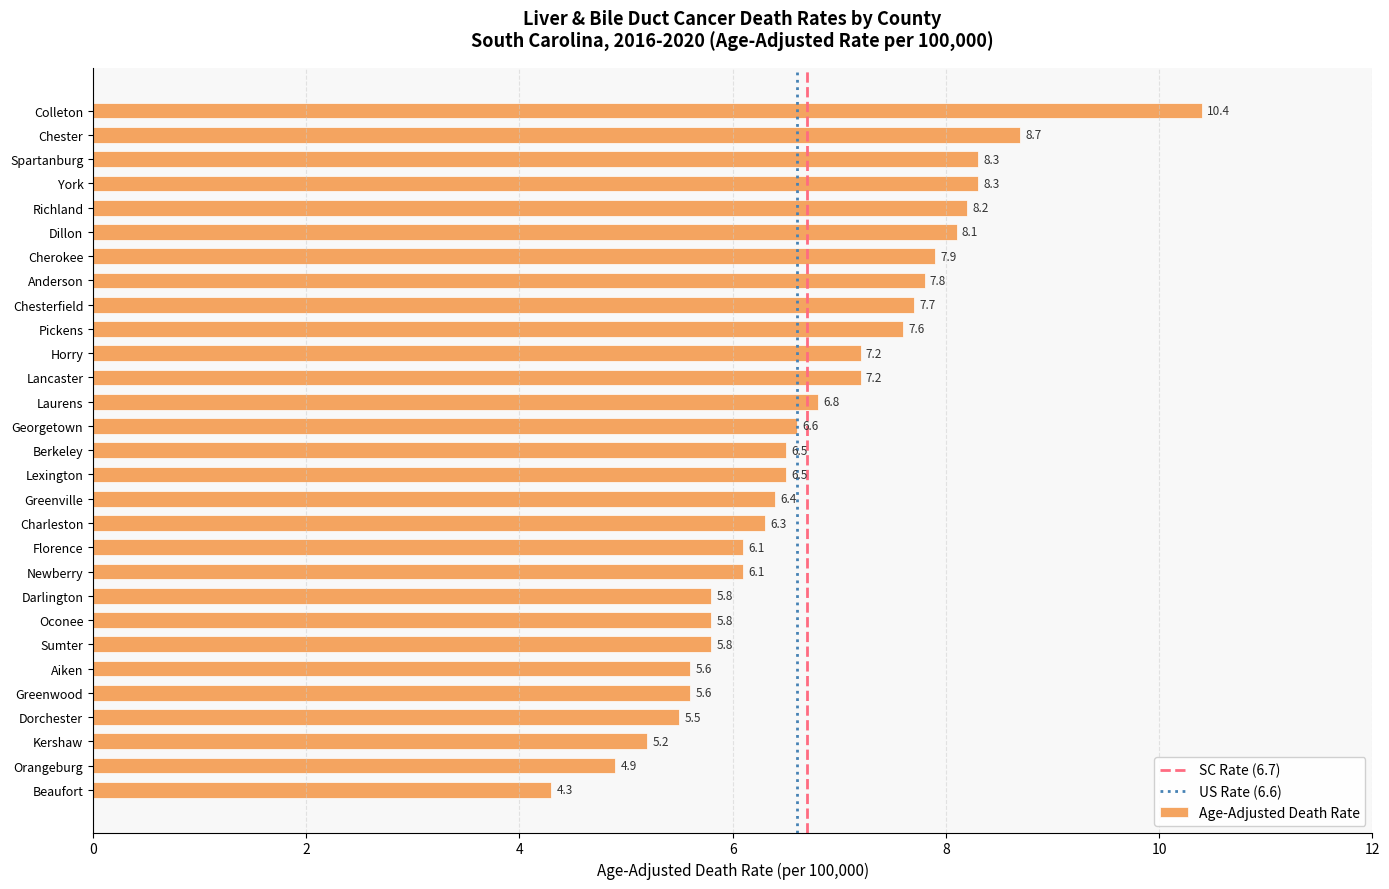

Is it true that the value at Newberry is 6.1?

True